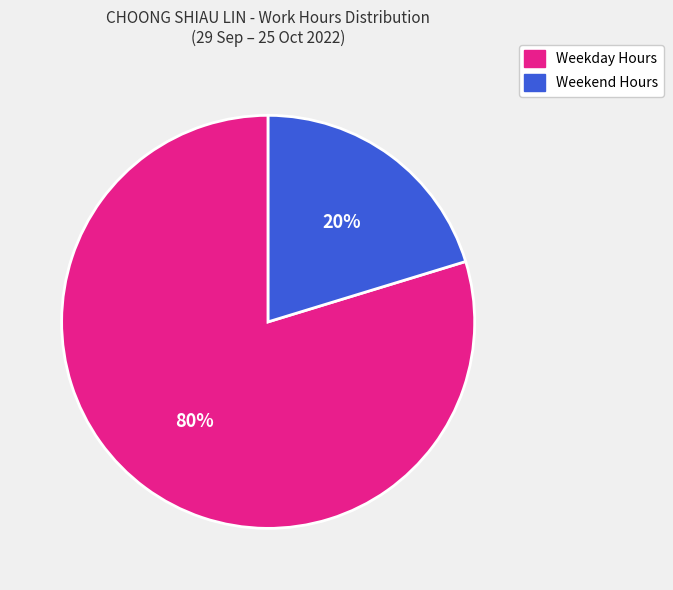

Is there a majority slice in this chart?

Yes